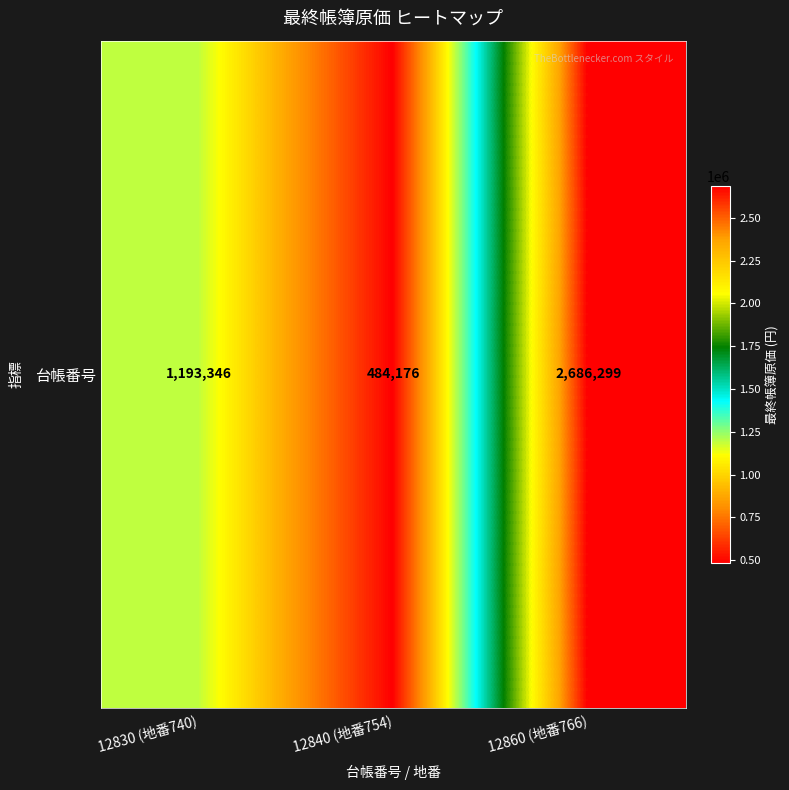

What is the sum of all values?

4363821